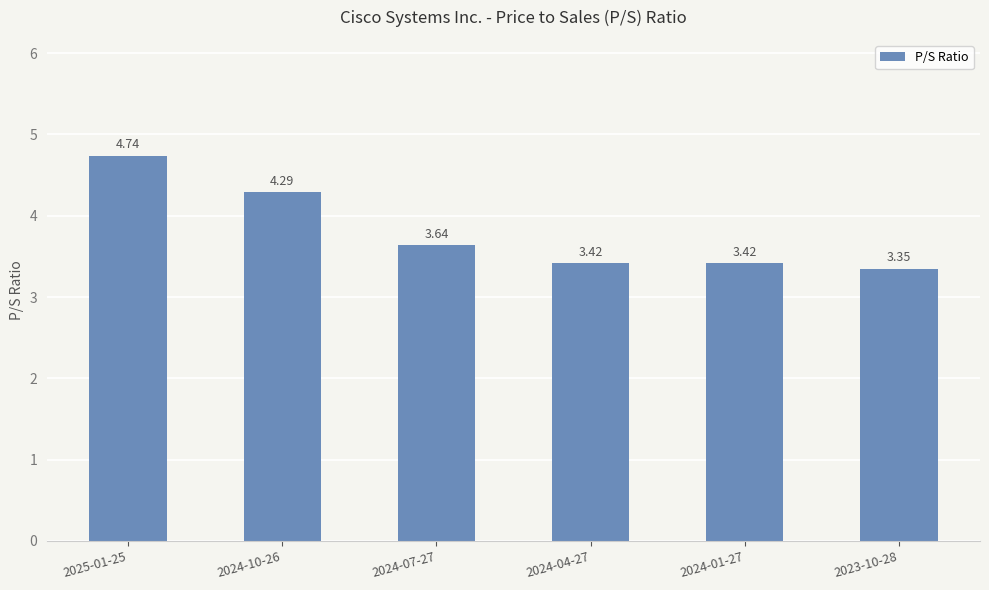

What is the ratio of the value at 2024-07-27 to the value at 2023-10-28?

1.1